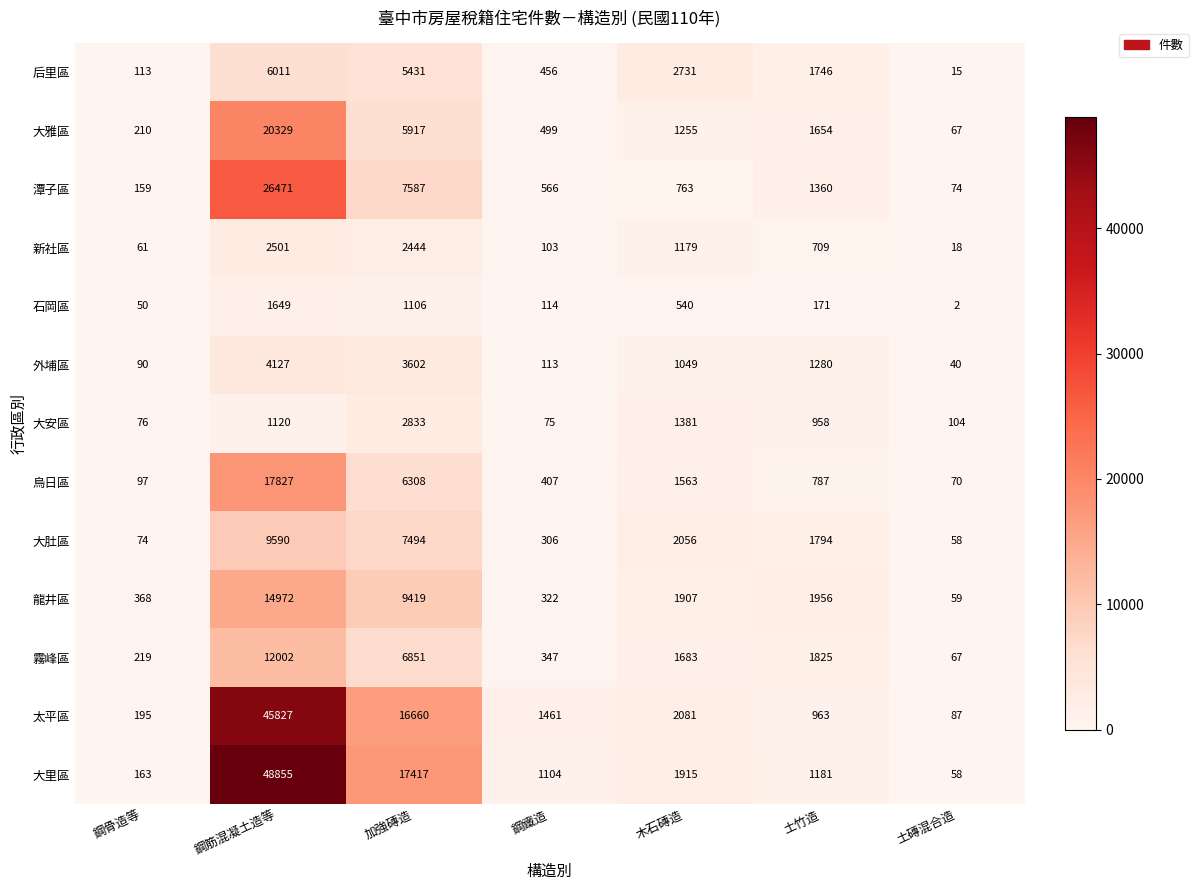

Which series has the largest total across all categories?

大里區